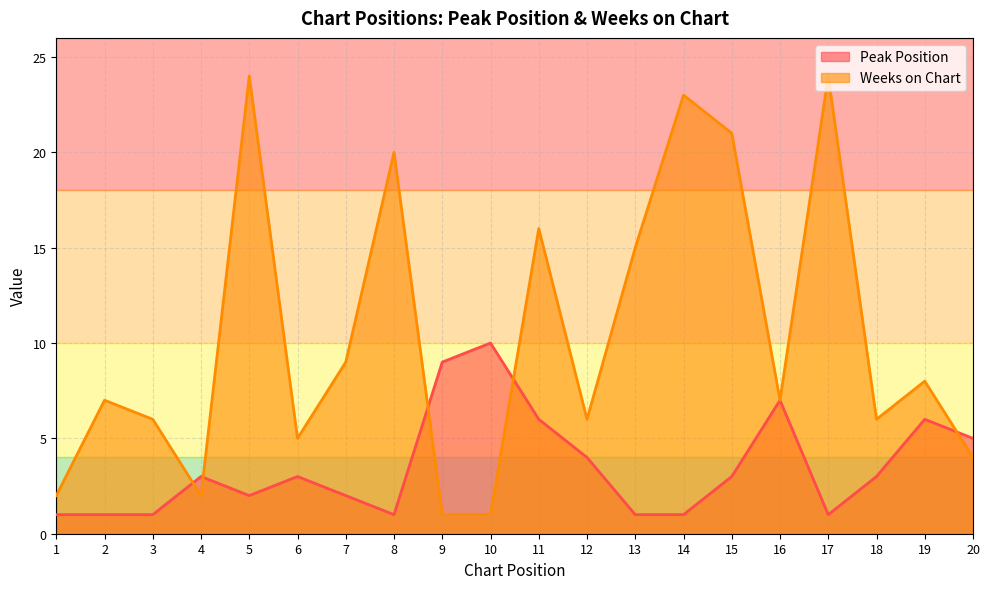

Where is the first local maximum for Weeks on Chart?

2